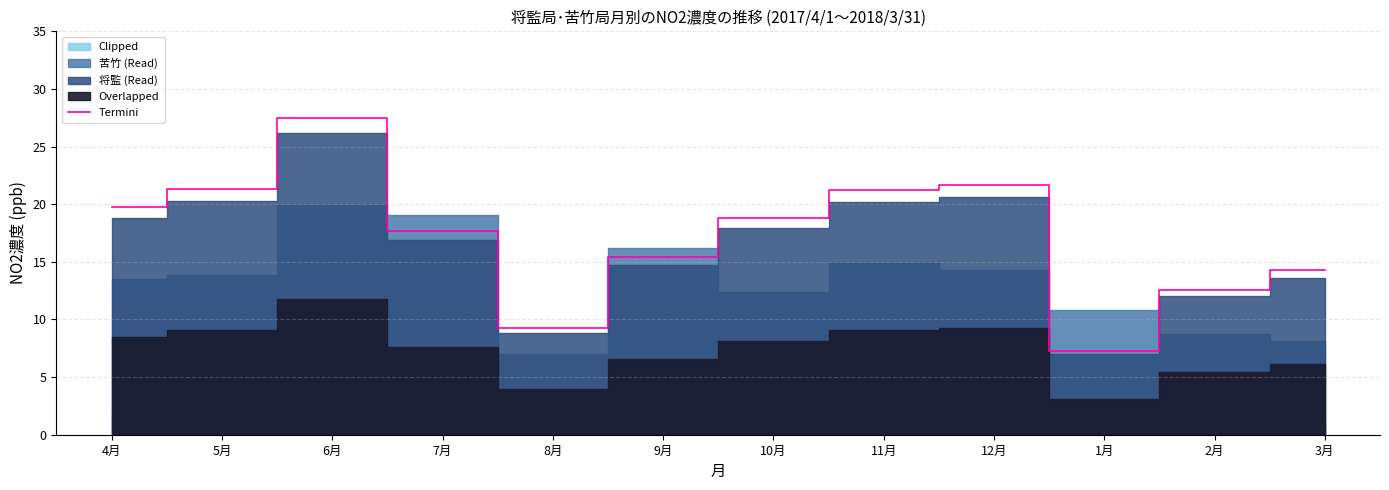

Is it true that the value at 12月 is 37.5?

False